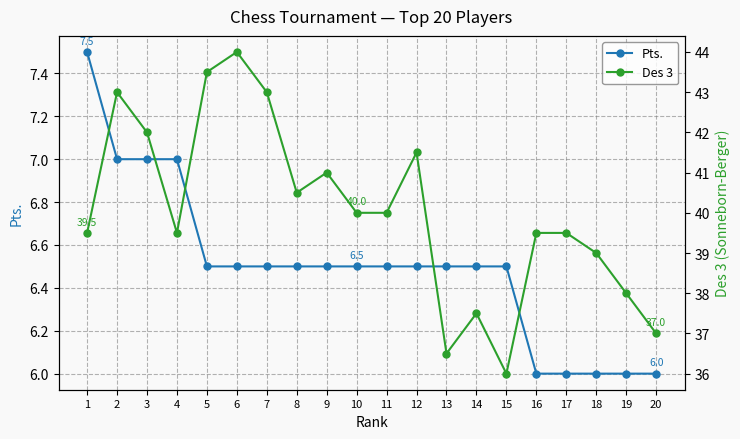

True or false: Pts. and Des 3 cross at least once.

False